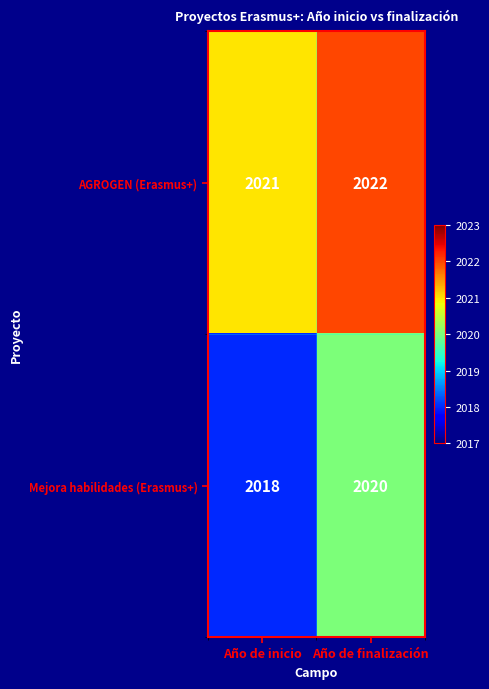

List the series in order of their peak value, highest first.

AGROGEN (Erasmus+), Mejora habilidades (Erasmus+)